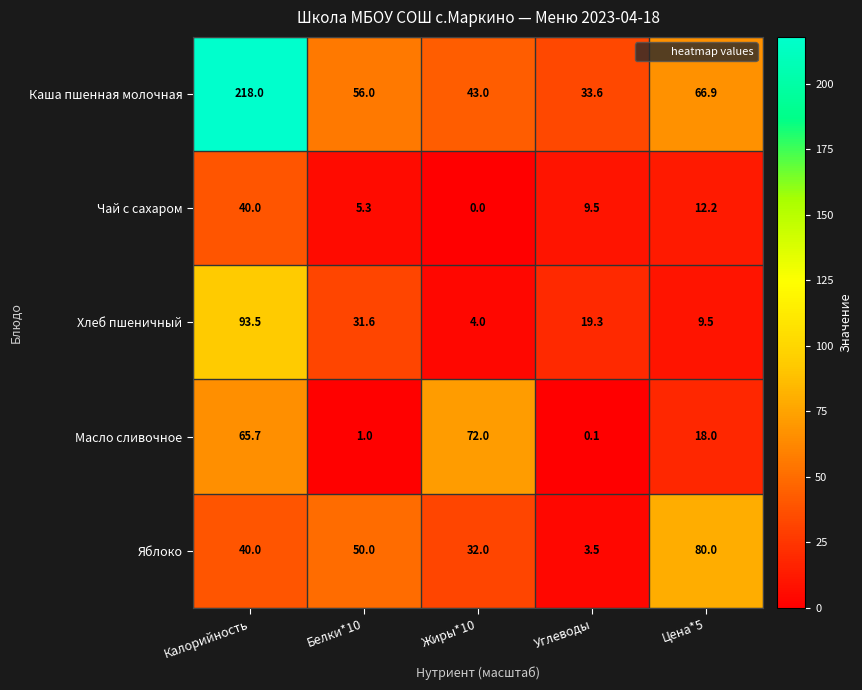

Which series has the largest total across all categories?

Каша пшенная молочная